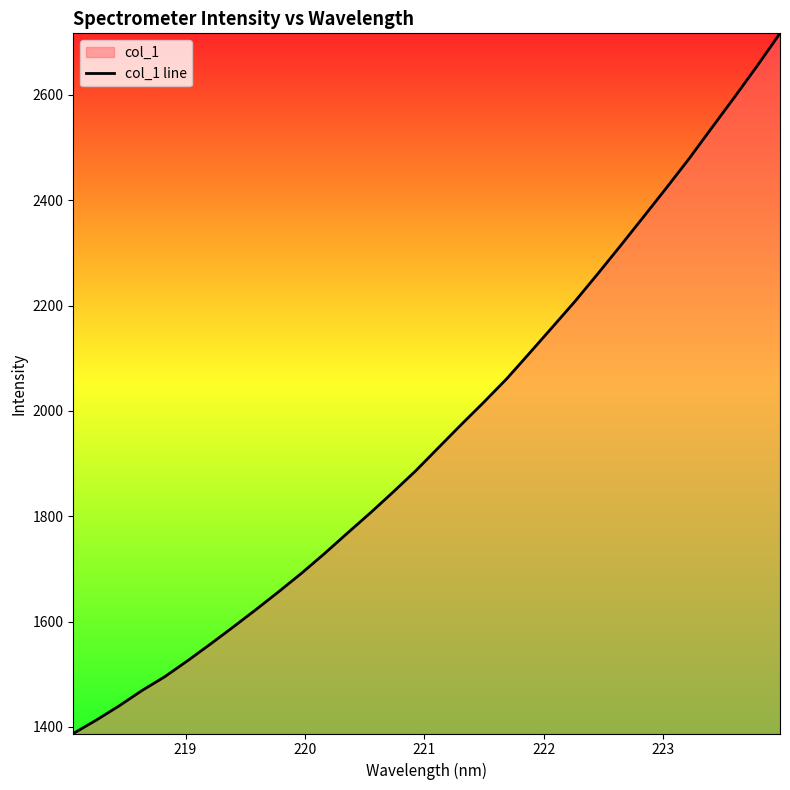

What is the minimum value shown in the chart?

1387.4